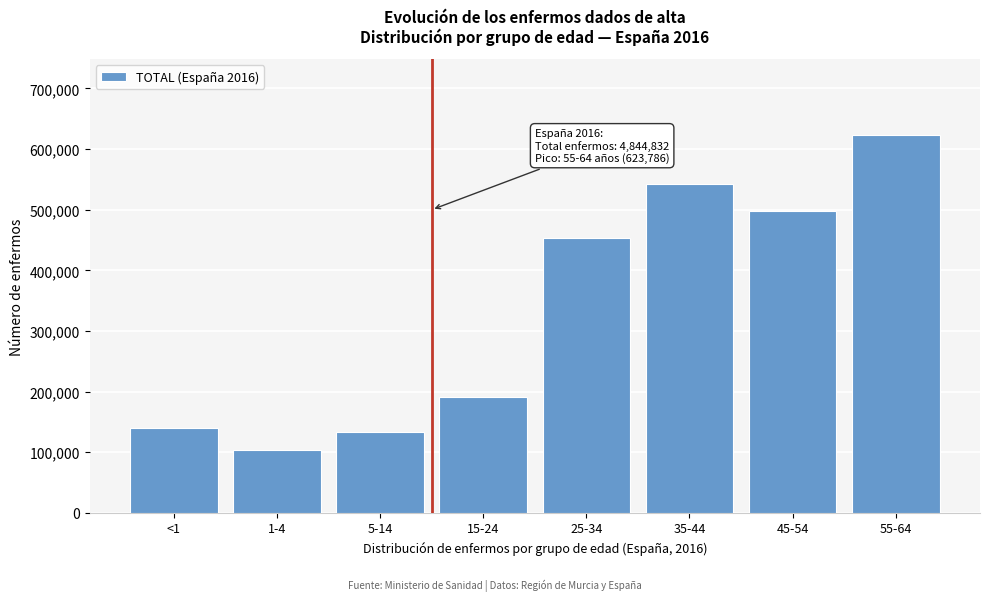

Reading left to right, transcribe all the data shown in this chart.

140505	103035	134067	191628	453080	543033	498108	623786